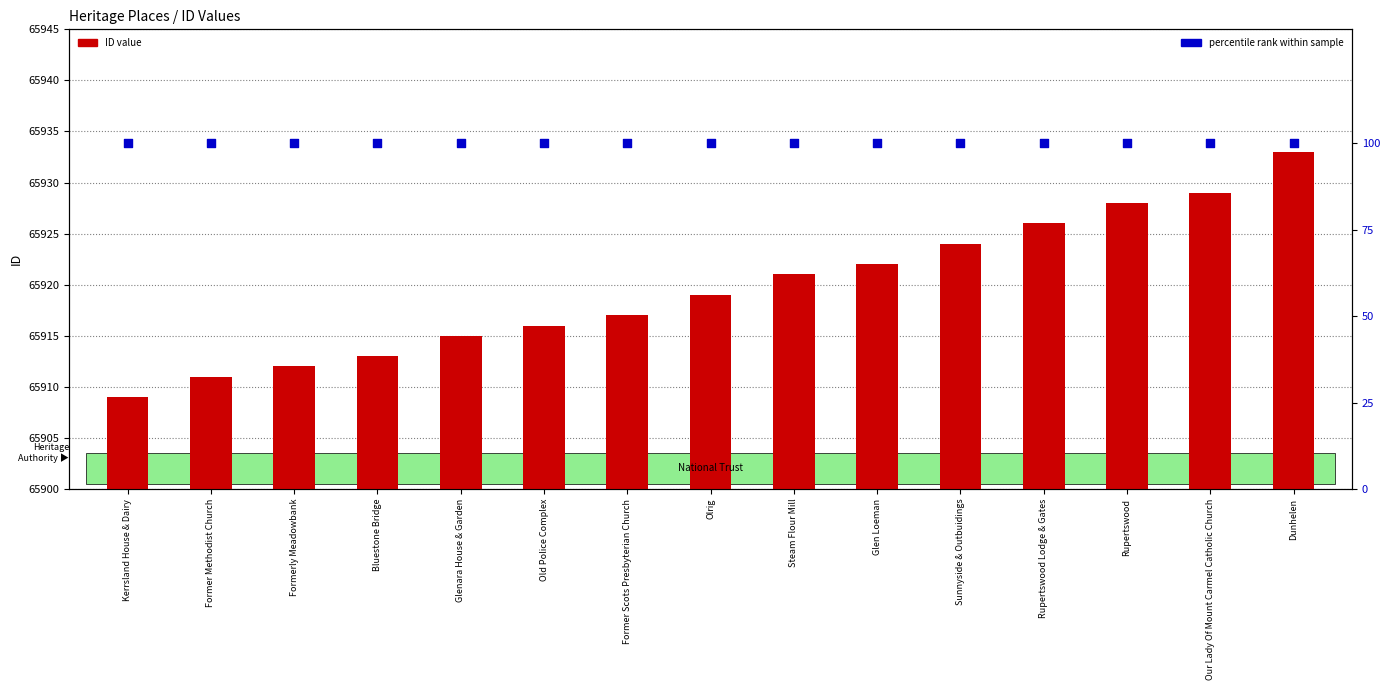

What are all the series names shown in the legend?

ID value, percentile rank